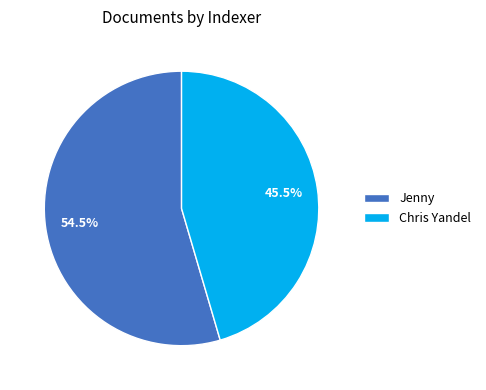

How many segments does this pie chart have?

2